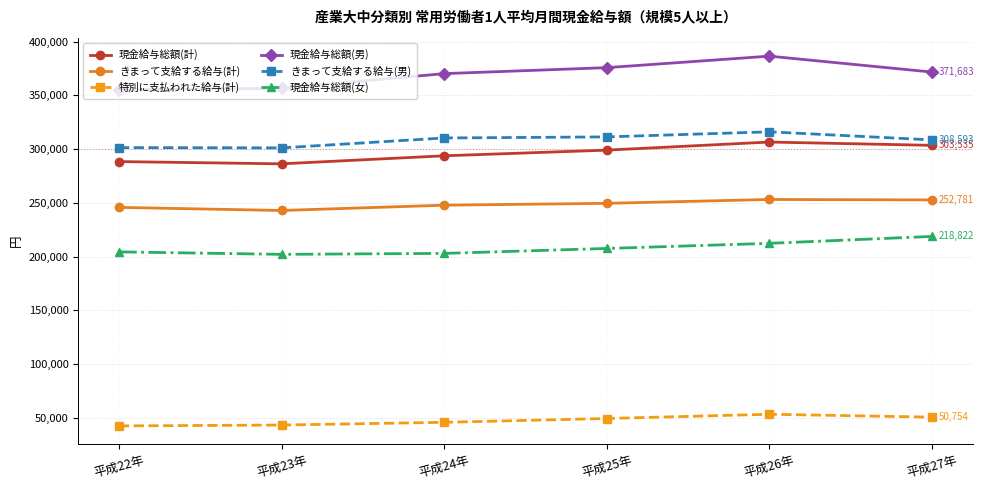

True or false: きまって支給する給与(男) has a value of 316109 at 平成26年.

True